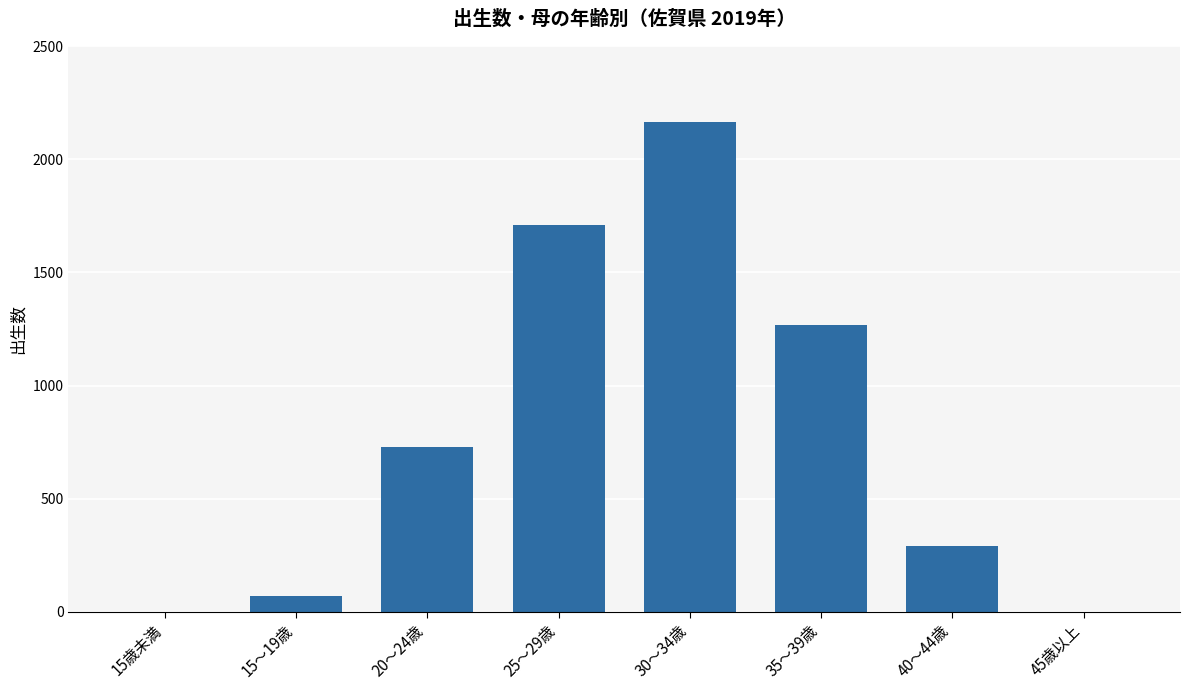

What is the sum of all values?

6231